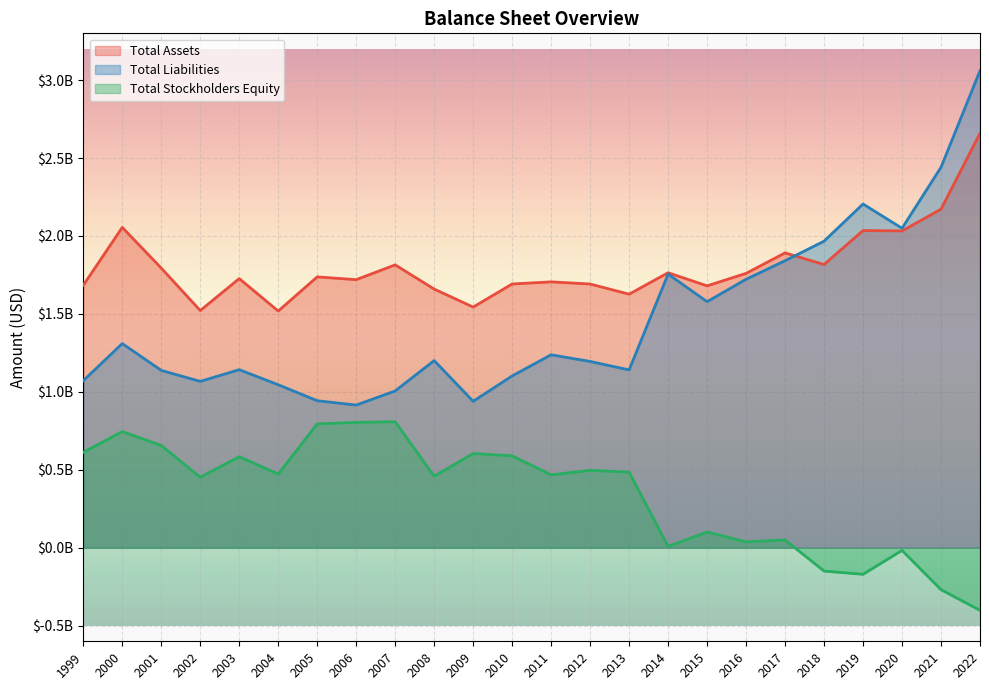

Which label corresponds to the smallest value in the chart?

2022